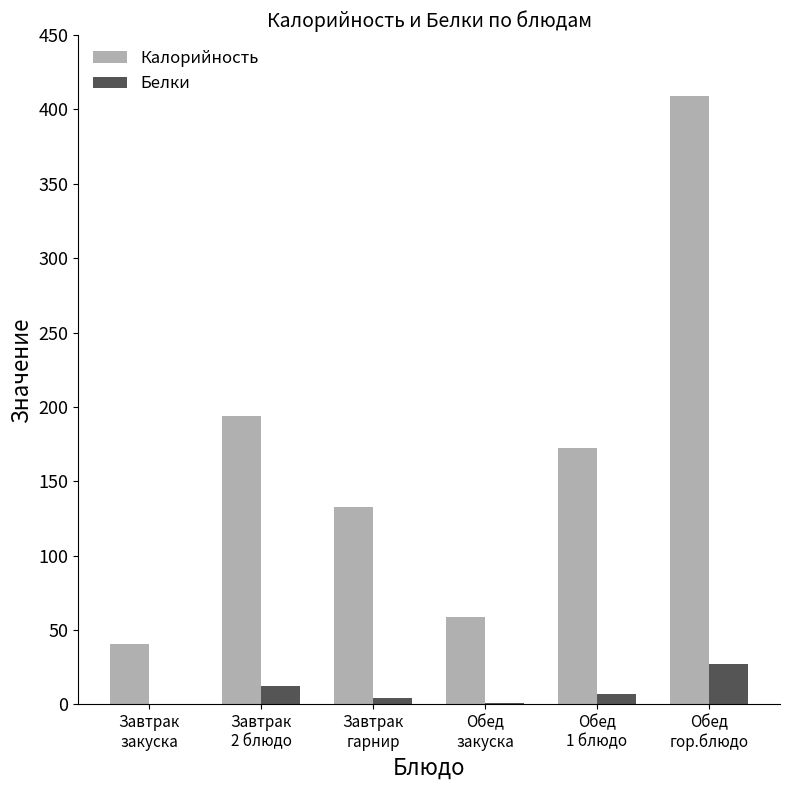

True or false: Белки has a value of 46.5 at Обед
гор.блюдо.

False